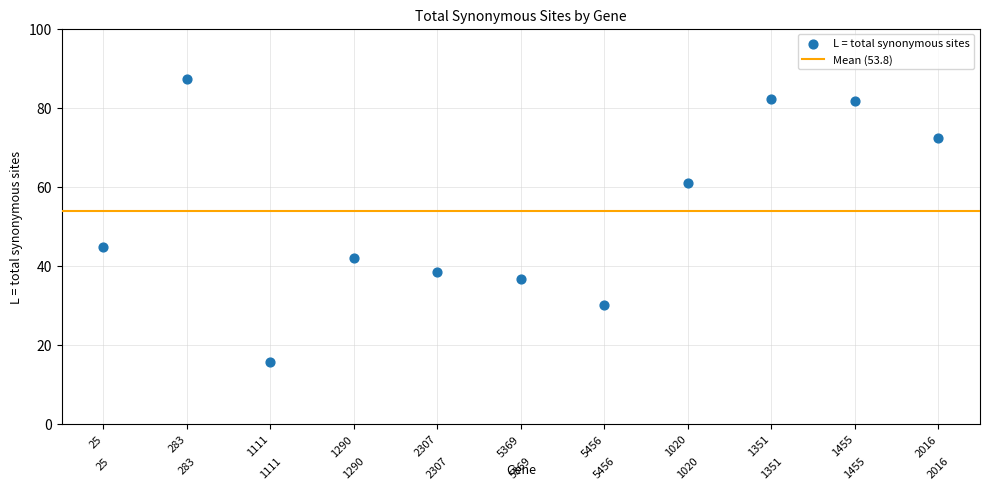

What is the average Y value?

53.8